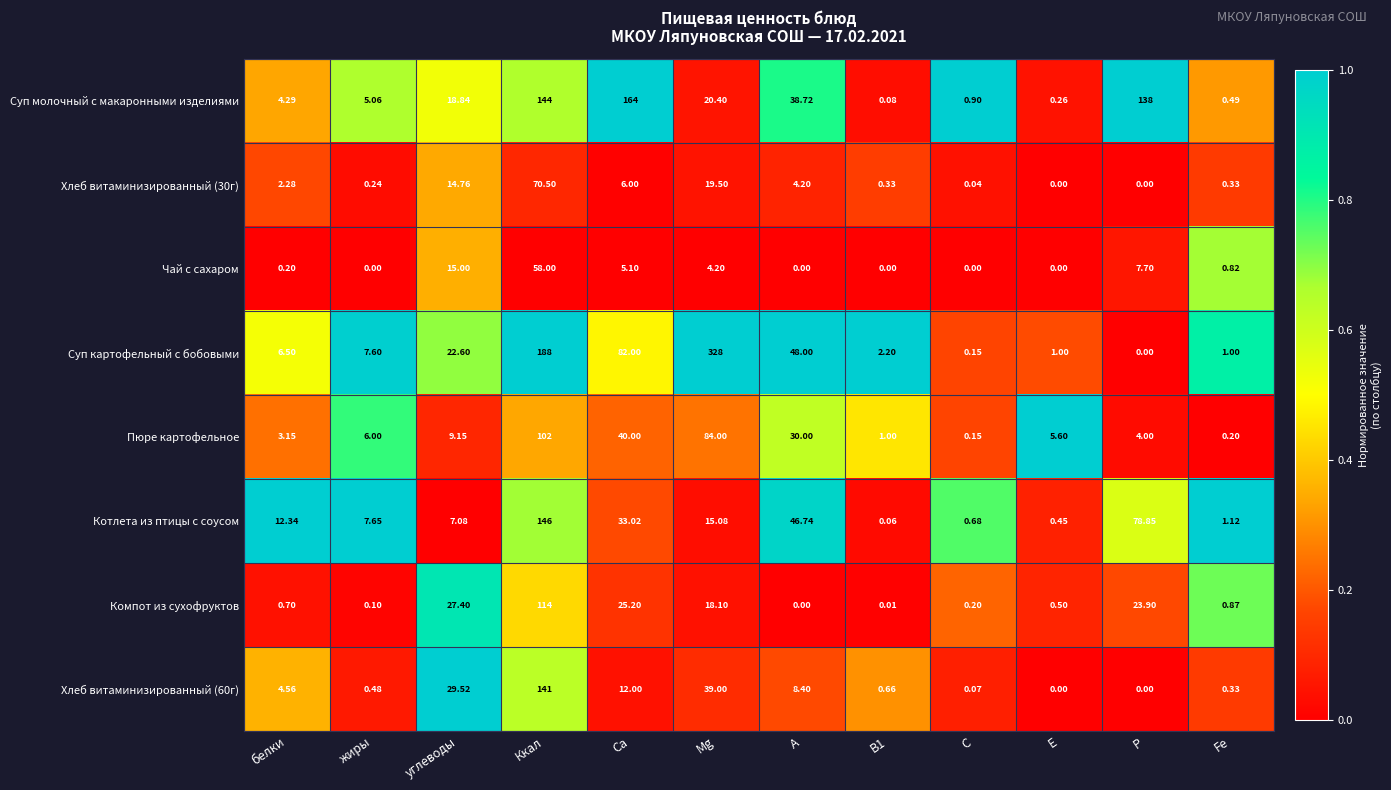

Which series changed the most between углеводы and Ккал?

Суп картофельный с бобовыми